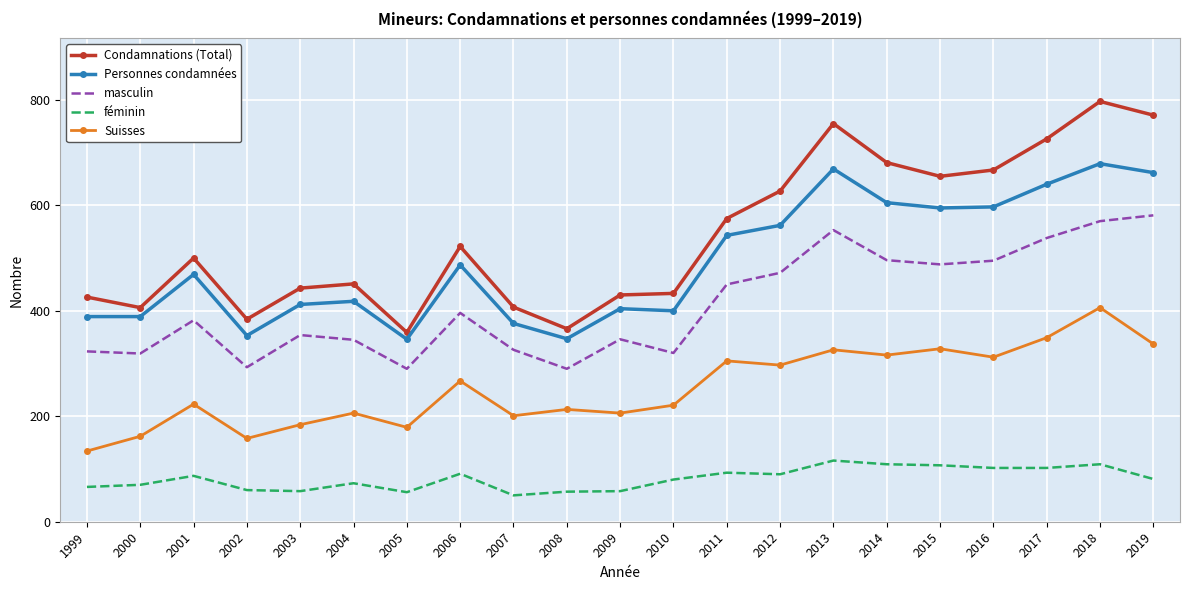

What is the spread (max minus min) of values at 2017?

624